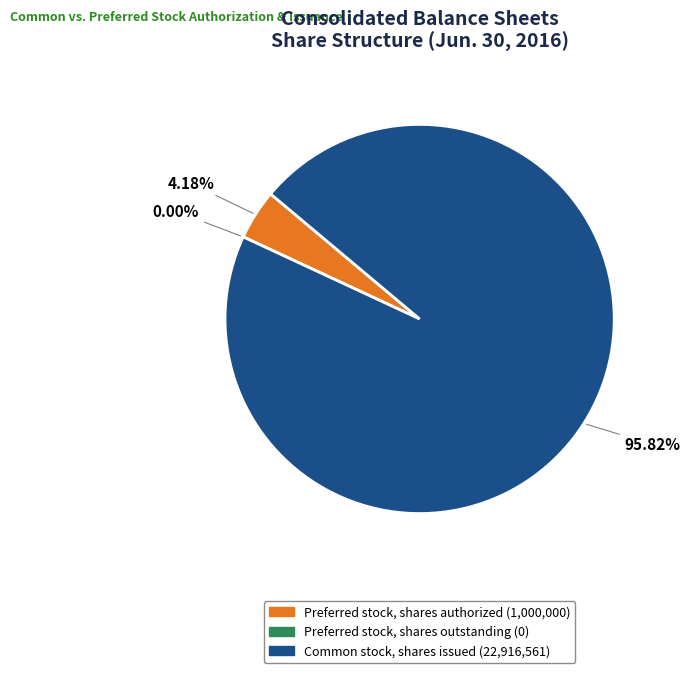

Does Common stock, shares issued represent more than half of the total?

Yes